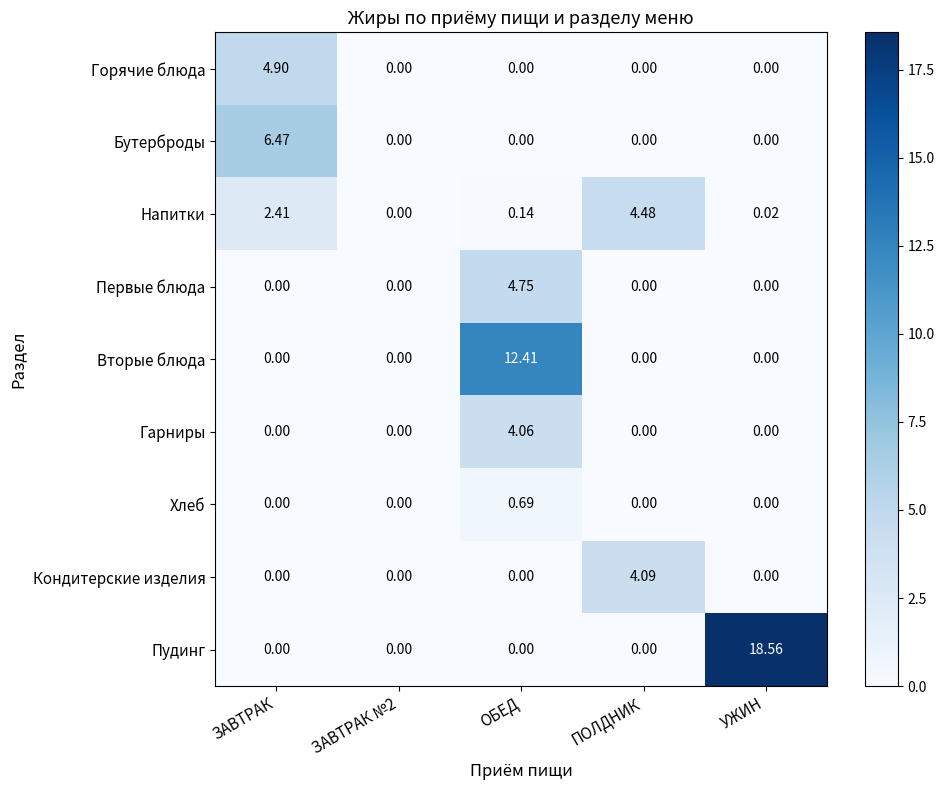

Between ЗАВТРАК and ПОЛДНИК, which series saw the biggest shift?

Бутерброды